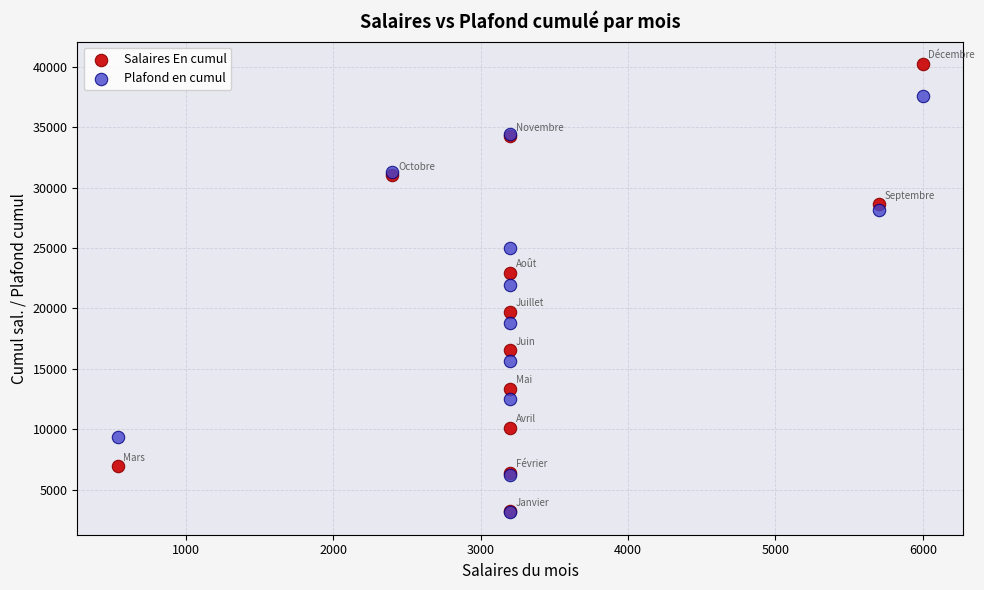

In the Plafond en cumul series, what Y value is closest to 20338?

18774